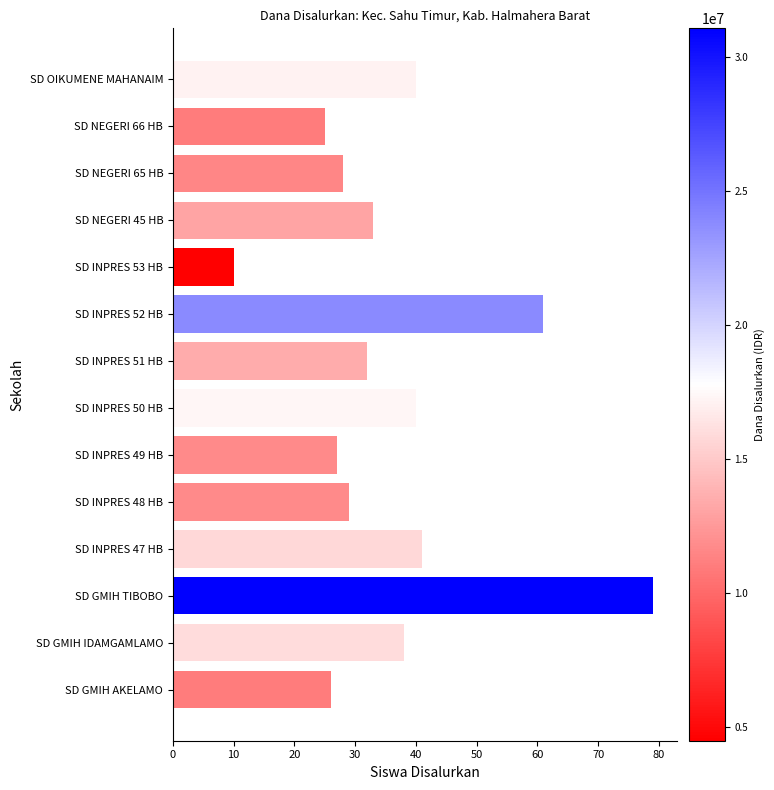

What is the difference between the second highest and minimum values?

51